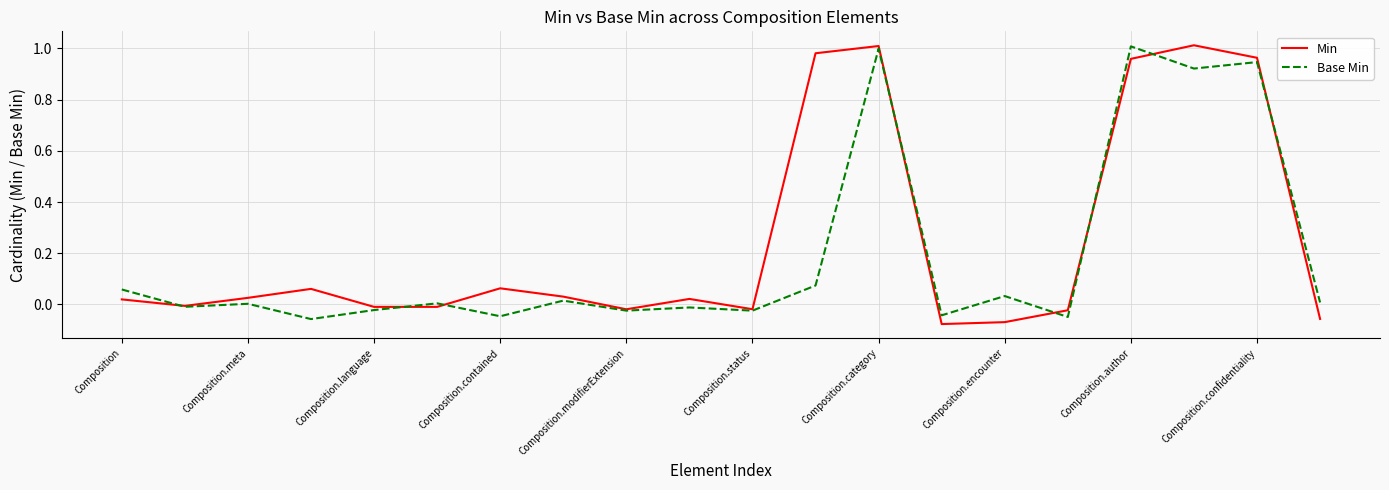

Which series has the largest range (max minus min)?

Min